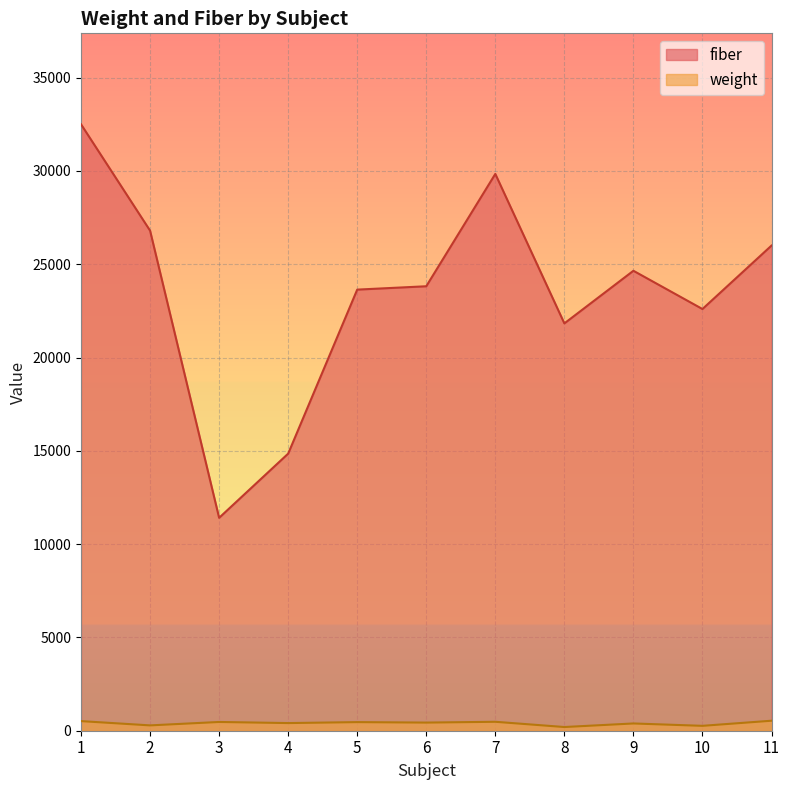

At how many categories does at least one series exceed 1512?

11